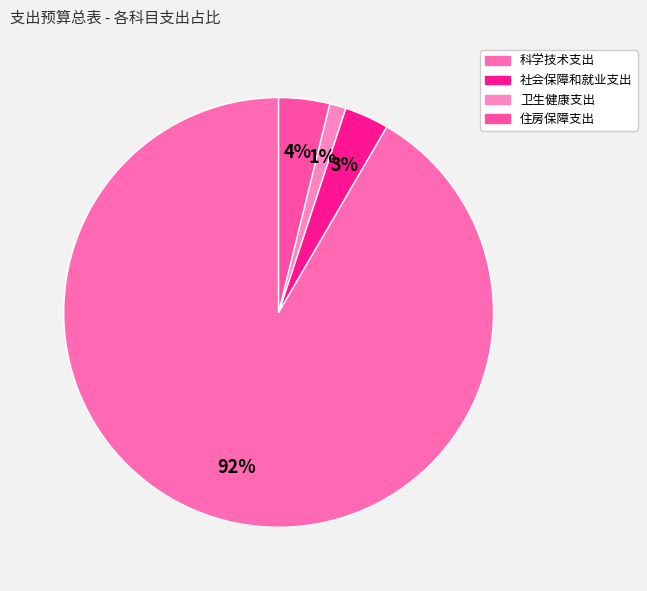

Count the number of slices in the pie.

4